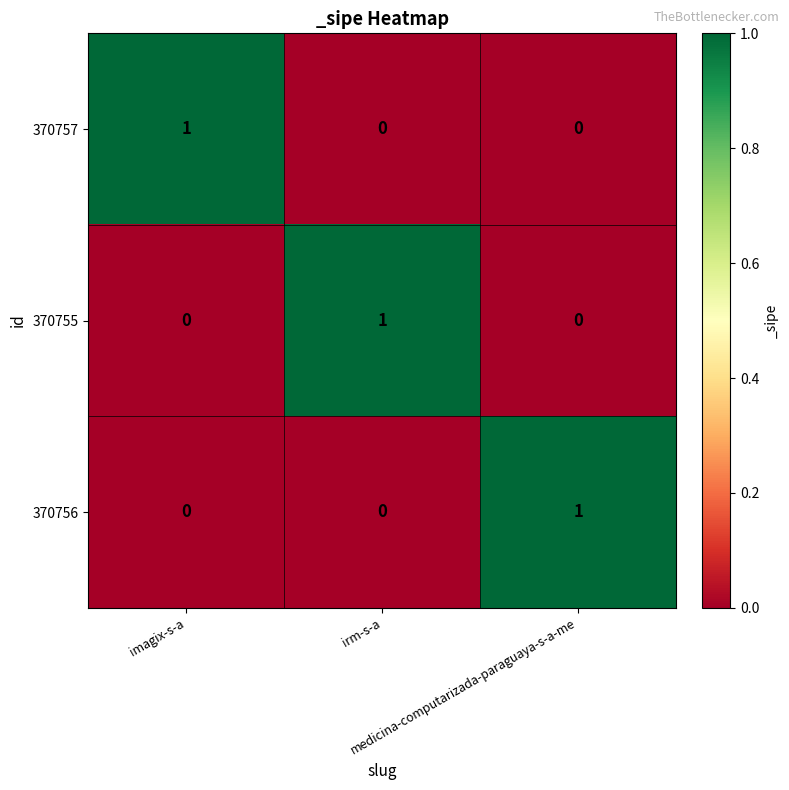

How many data points does each series have?

3